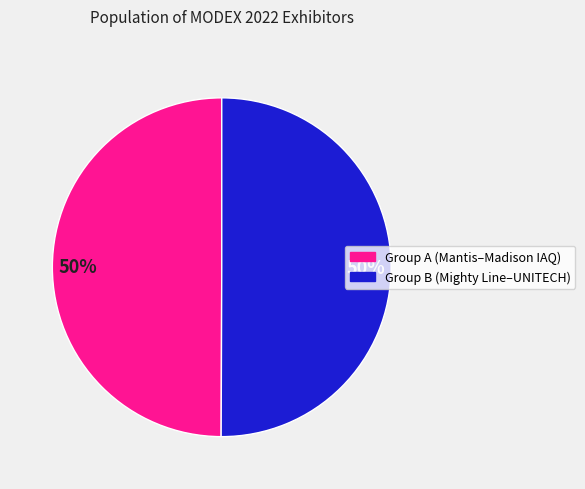

Count the number of slices in the pie.

2